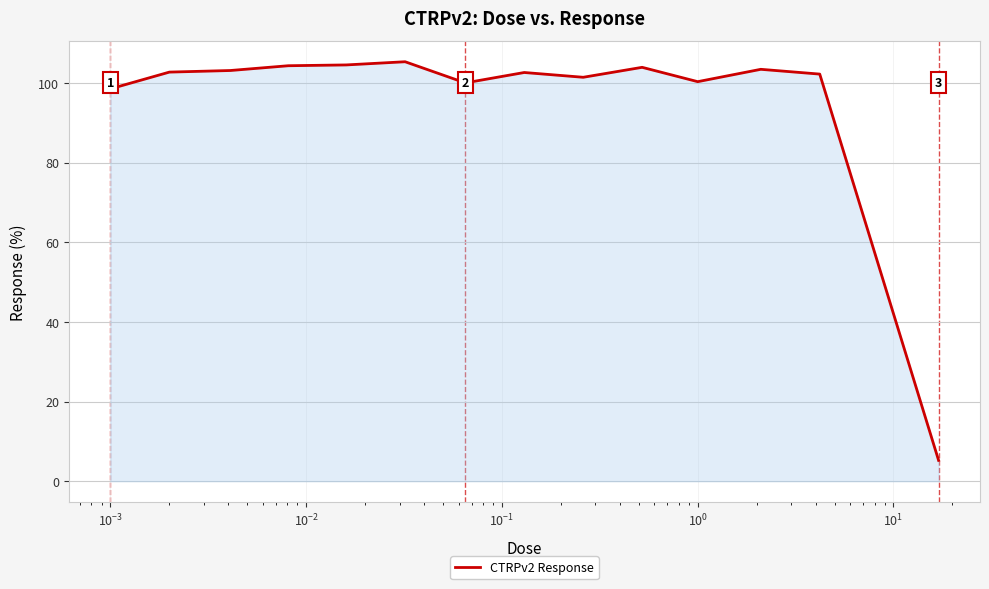

What is the difference between the maximum and second lowest values?

6.8